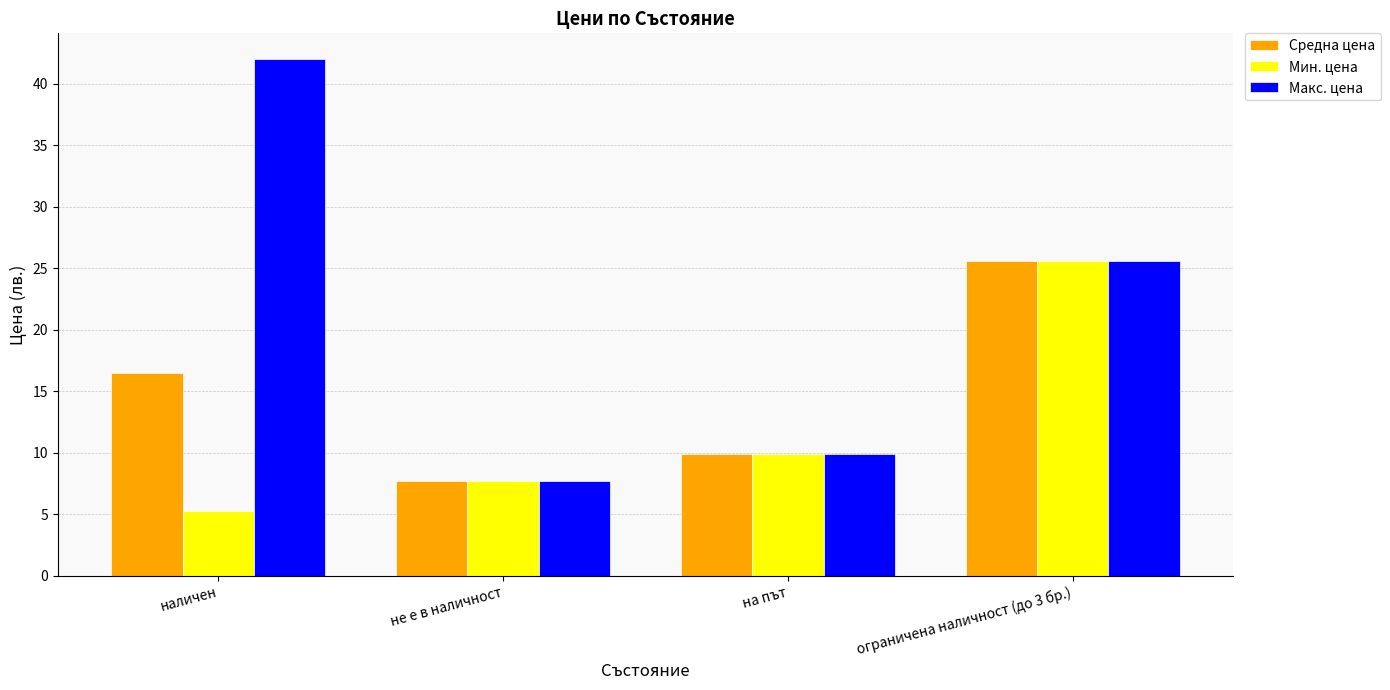

Which category has the lowest value across all series?

наличен